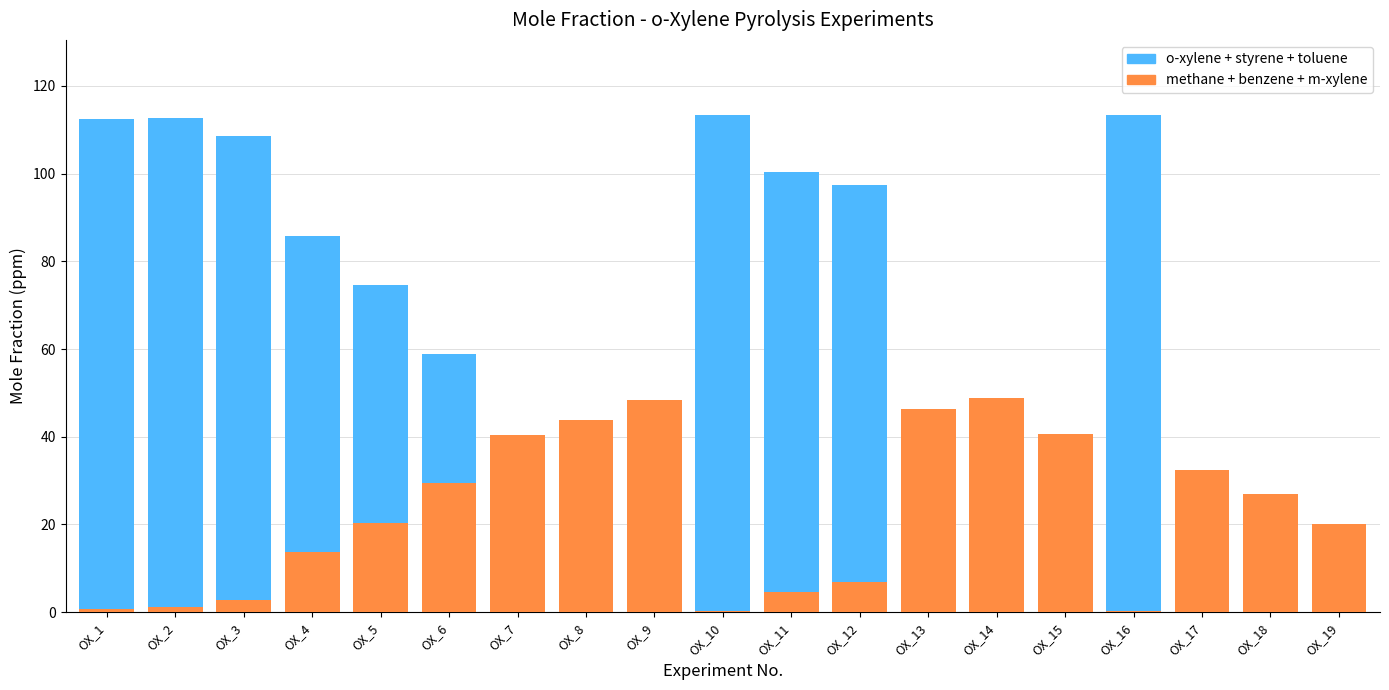

What is the maximum value shown in the chart?

113.5